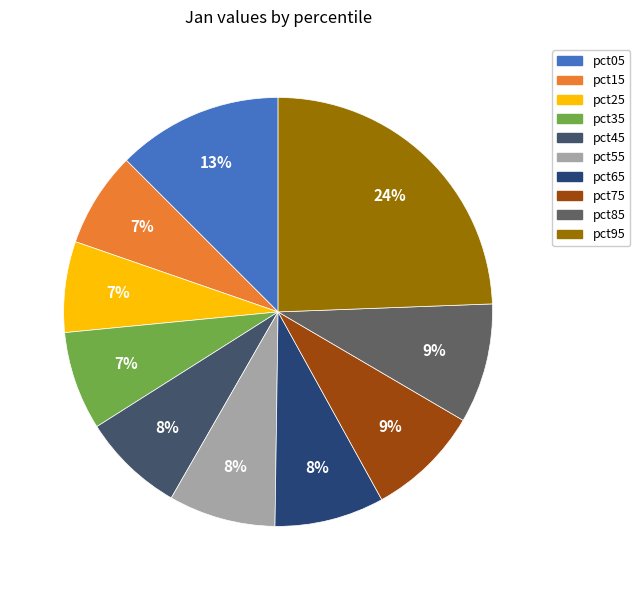

Is there a majority slice in this chart?

No